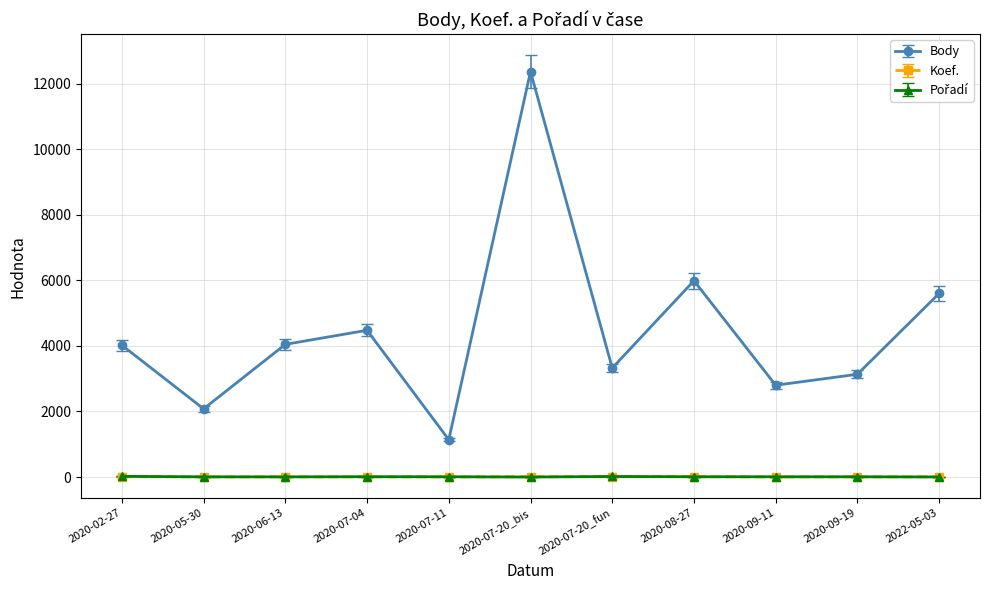

True or false: Body has more than 2 interior local peaks.

True